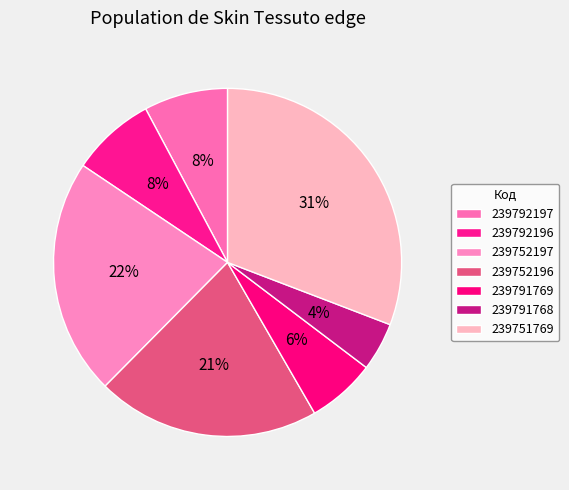

To the nearest percent, what percentage of the pie is 239791769?

6%